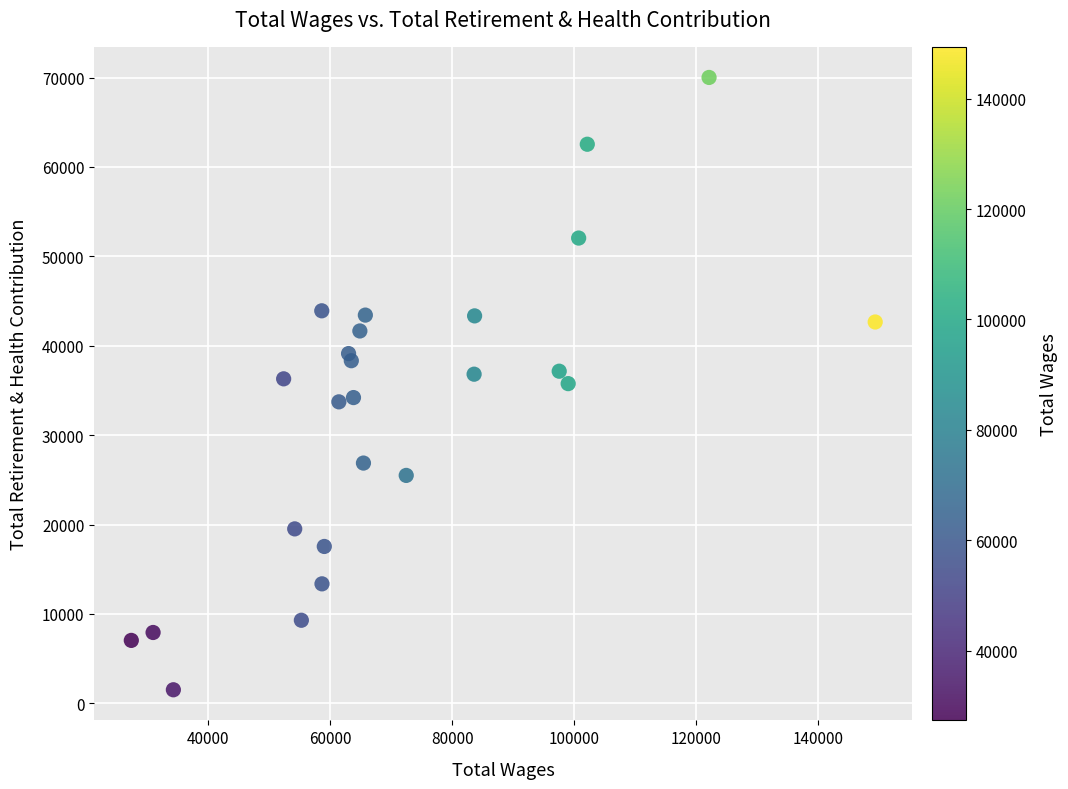

What is the range of Y values (max minus min)?

68508